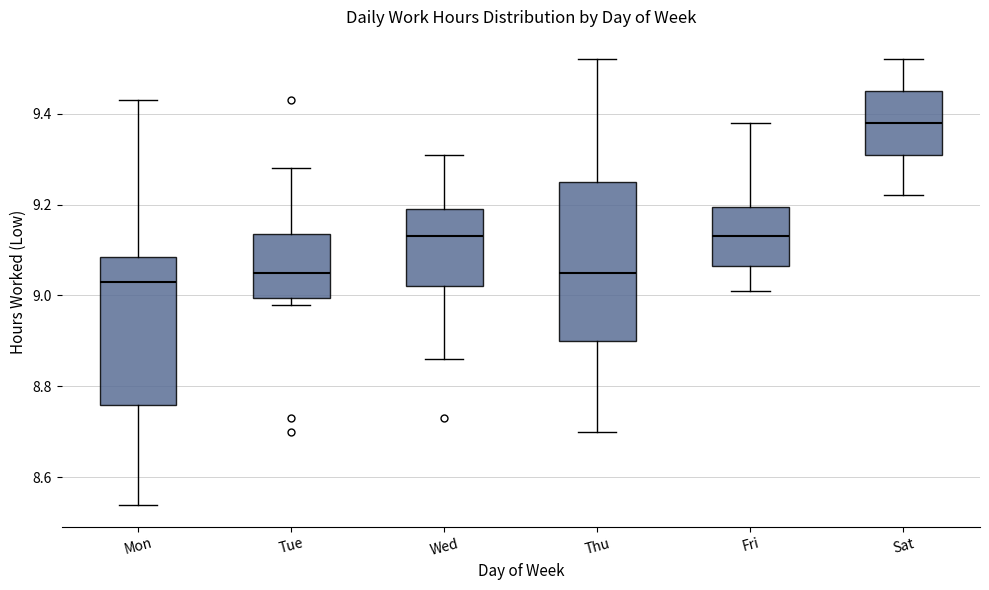

Reading left to right, read every box against the y-axis: the position of its median line, the range the box covers, and the ends of its whiskers. The values are not printed on the chart, so give them approximately, as read against the axis.

Mon: median 9.04, box 8.76 to 9.08, whiskers 8.54 to 9.44
Tue: median 9.06, box 9.00 to 9.14, whiskers 8.98 to 9.28
Wed: median 9.14, box 9.02 to 9.20, whiskers 8.86 to 9.32
Thu: median 9.06, box 8.90 to 9.26, whiskers 8.70 to 9.52
Fri: median 9.14, box 9.06 to 9.20, whiskers 9.02 to 9.38
Sat: median 9.38, box 9.32 to 9.46, whiskers 9.22 to 9.52